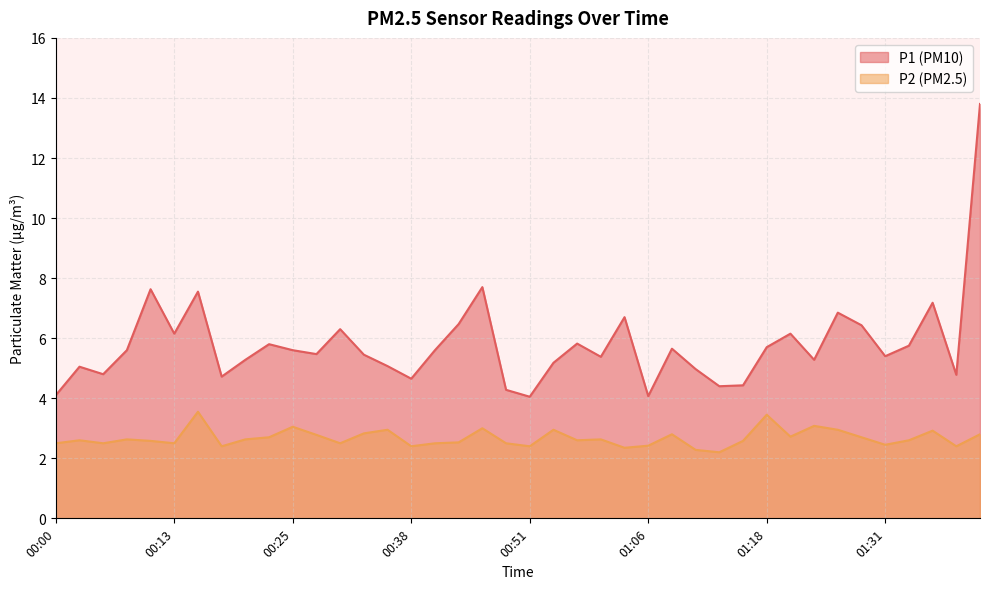

What are all the series names shown in the legend?

P1 (PM10), P2 (PM2.5)